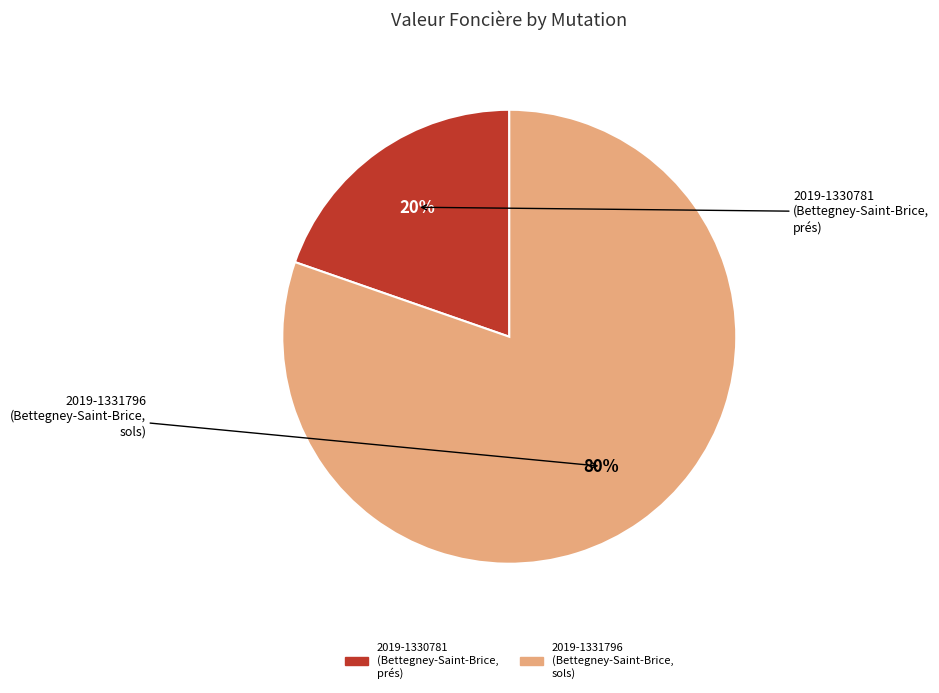

Which category has the biggest portion of the pie?

2019-1331796 (Bettegney-Saint-Brice, sols)